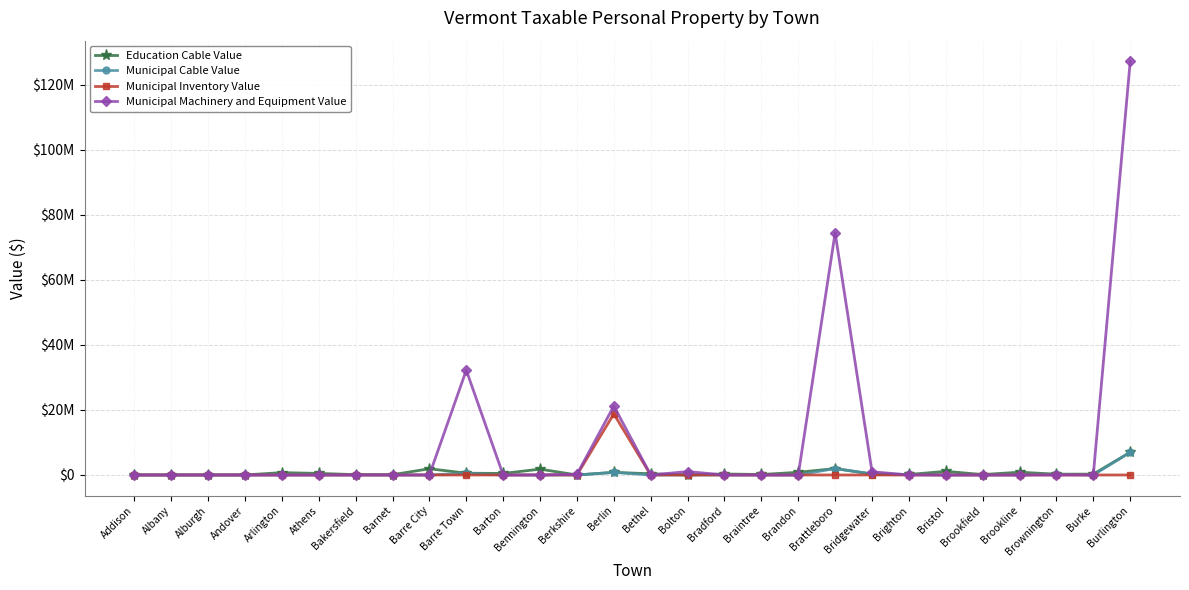

Is this an area chart (filled region under the line)?

No